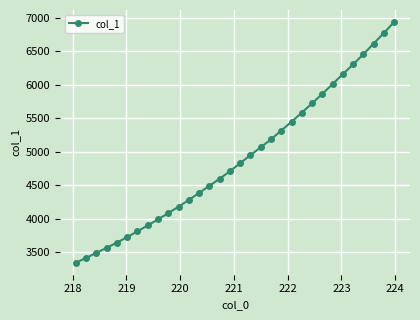

Is this an area chart (filled region under the line)?

No